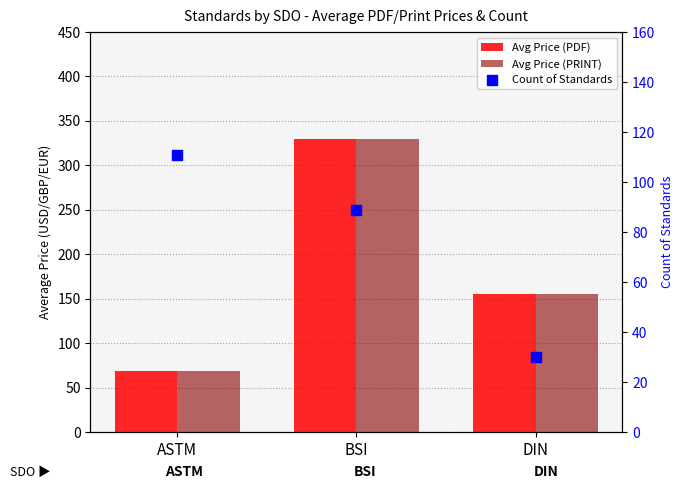

At how many categories does at least one series exceed 169?

1